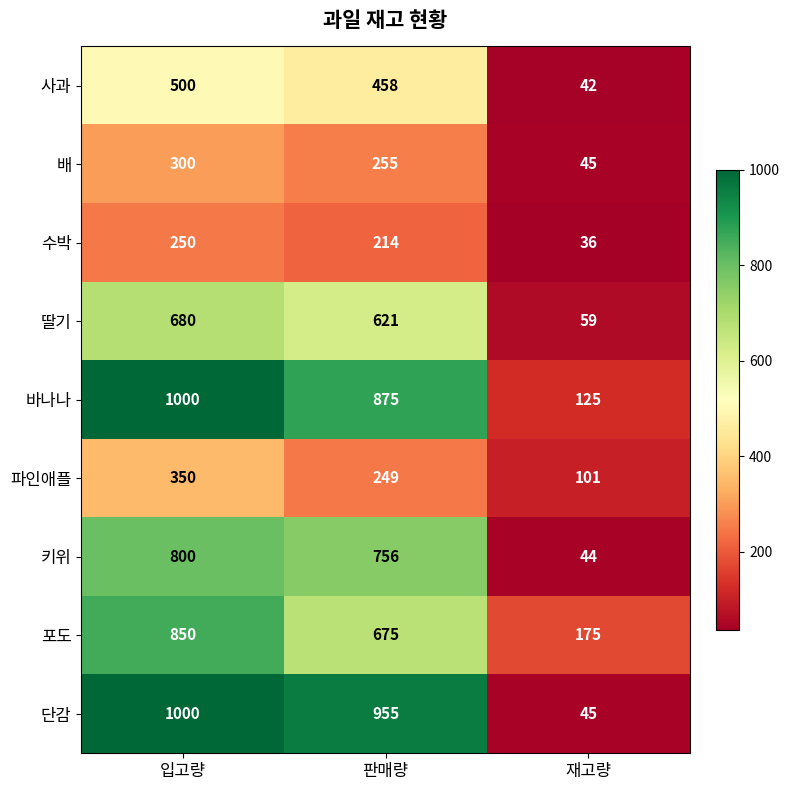

What is the spread (max minus min) of values at 판매량?

741